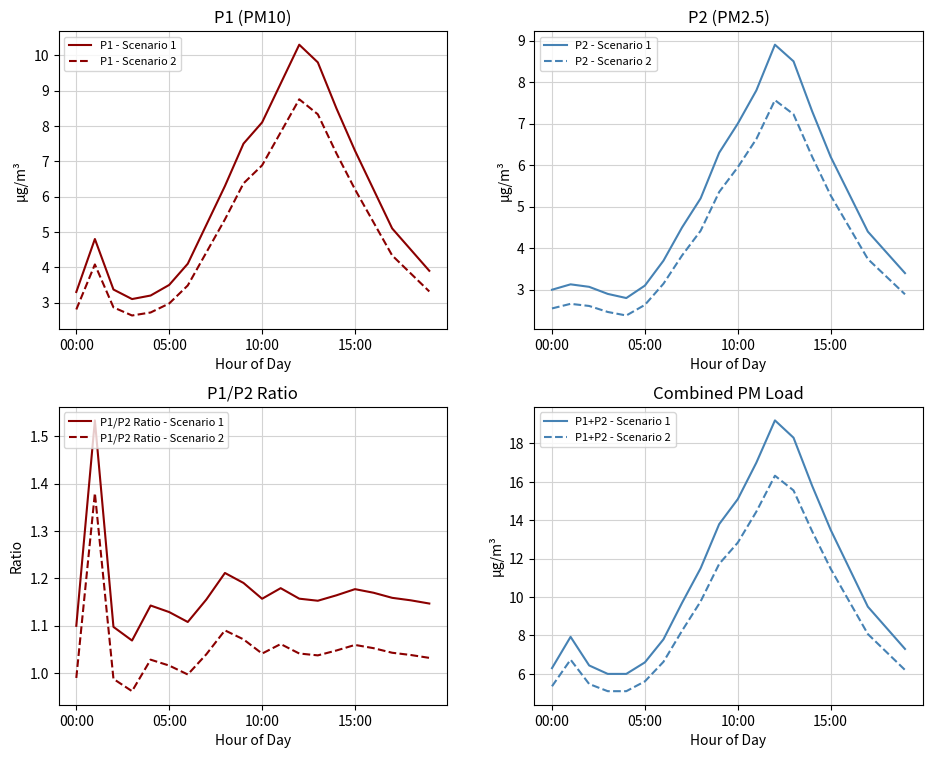

True or false: P1 and P2 intersect in this chart.

False